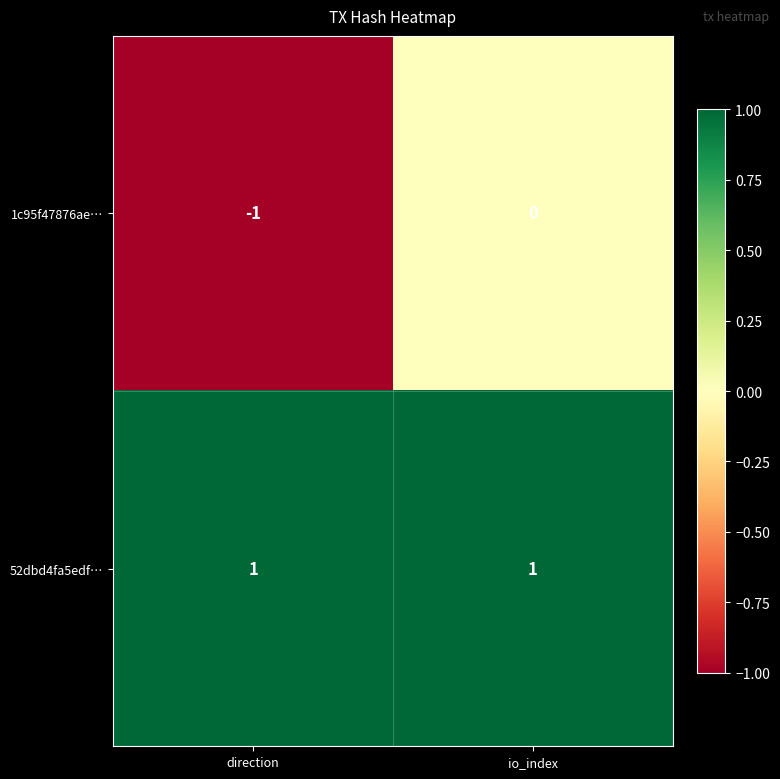

Which series has the widest spread of values?

1c95f47876ae…